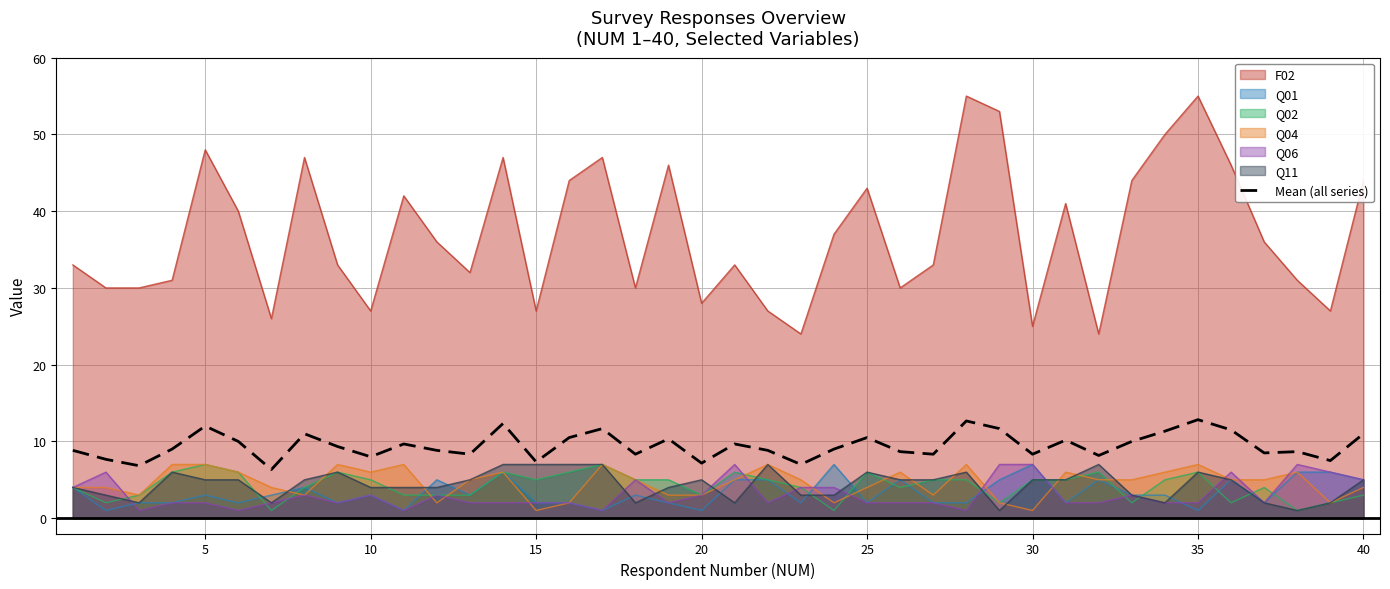

Which series has the widest spread of values?

F02